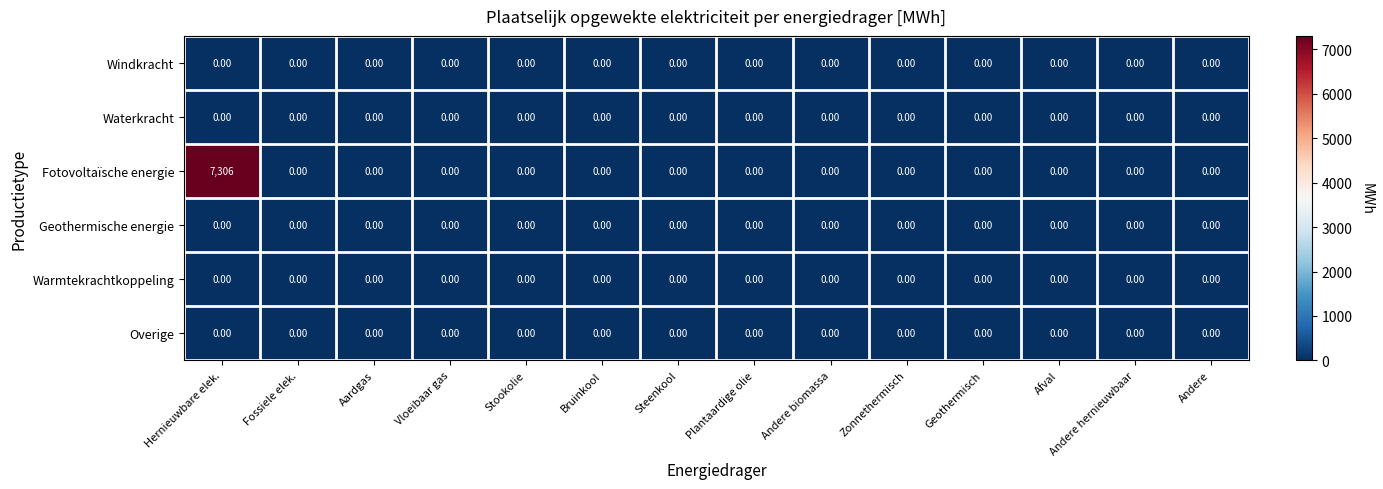

Which series has the largest total across all categories?

Fotovoltaïsche energie